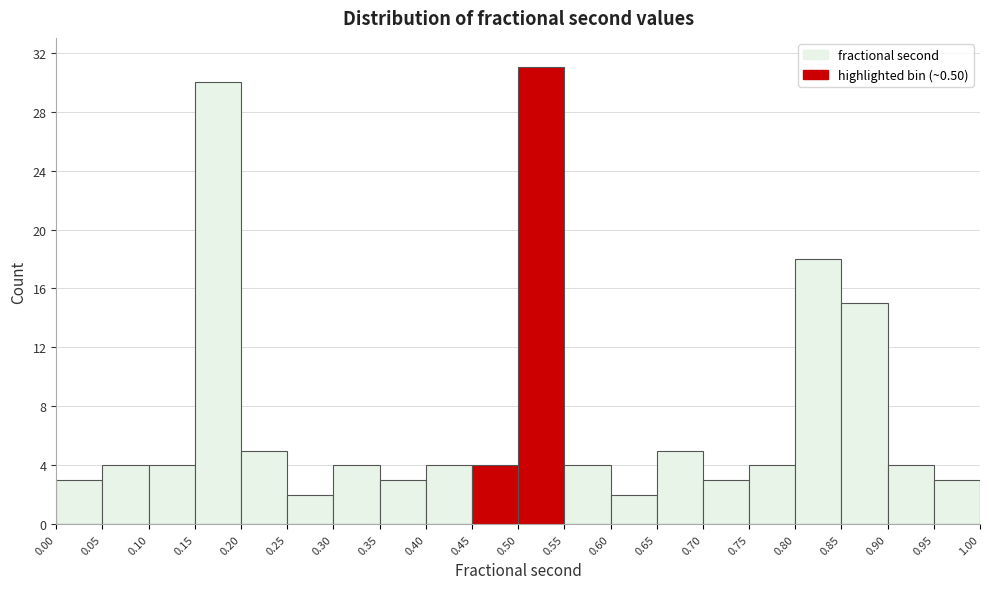

What is the height of the bar covering 0.95 to 1.00 on the x-axis? The values are not printed on the chart, so give them approximately, as read against the axis.

3